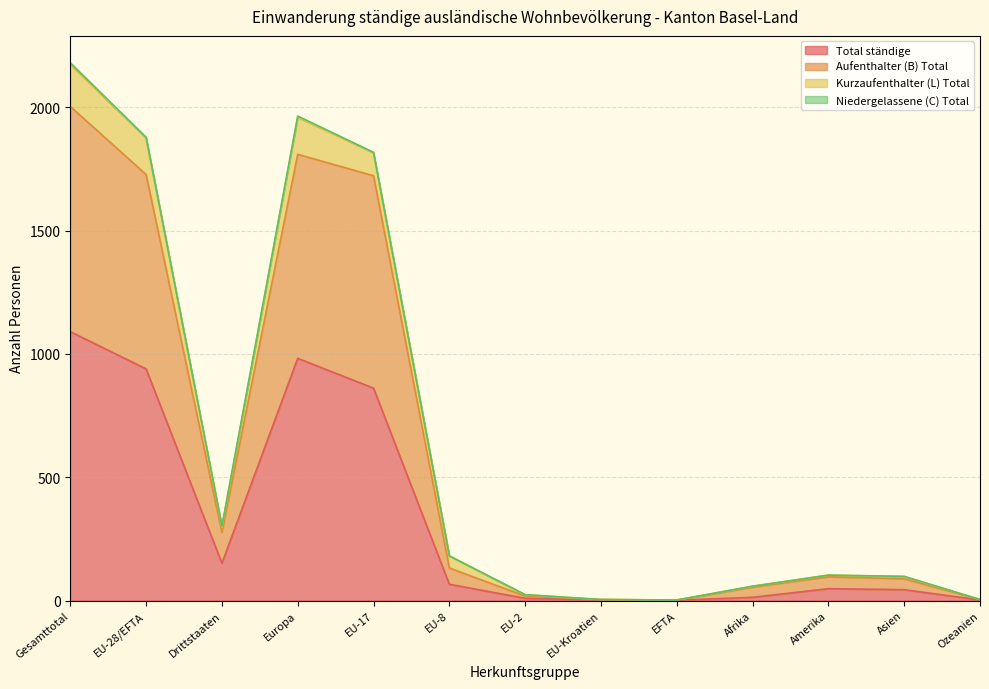

Does the chart have visible grid lines?

Yes